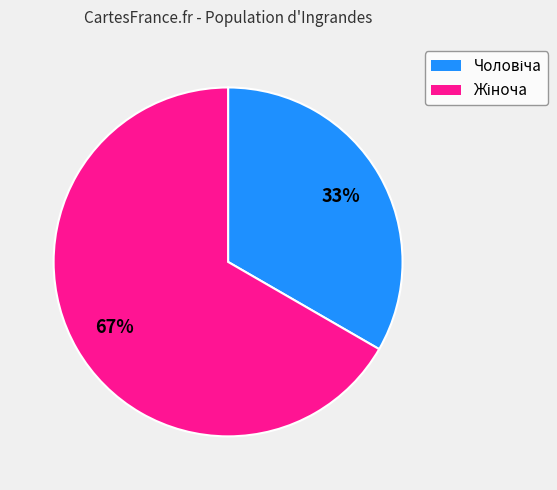

Is there any slice that represents more than half of the pie?

Yes